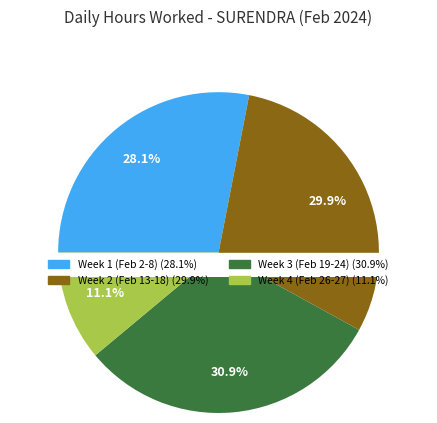

Is there any slice that represents more than half of the pie?

No